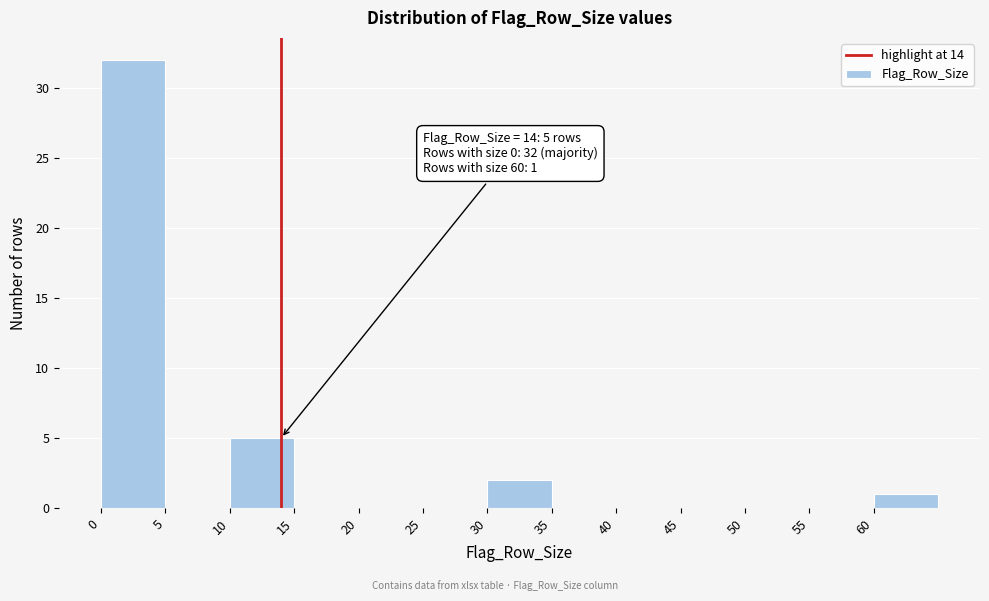

Over which range of the x-axis is the bar tallest?

0 to 5